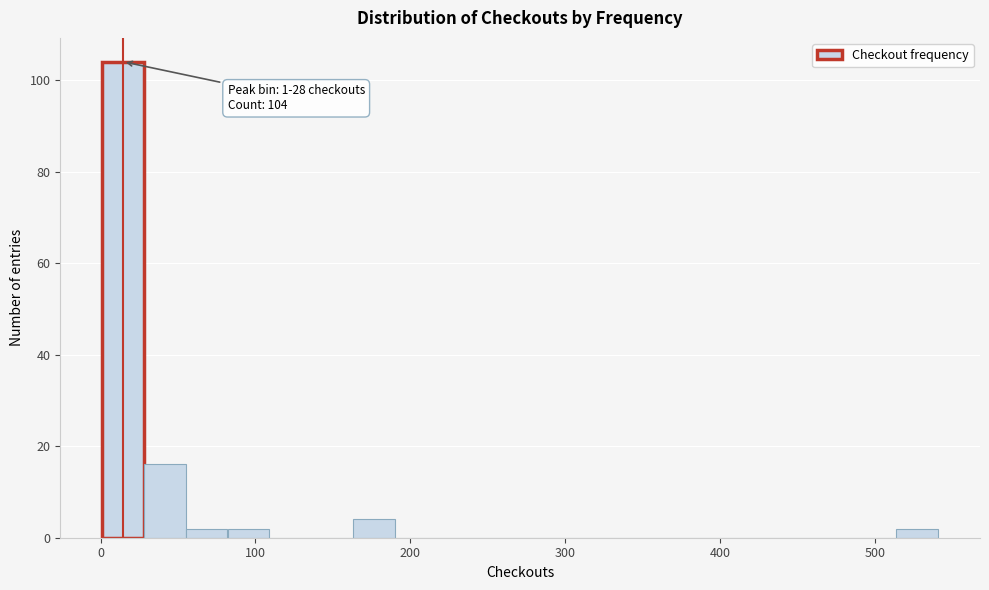

Read against the x-axis, roughly where is the centre of the tallest bar?

10